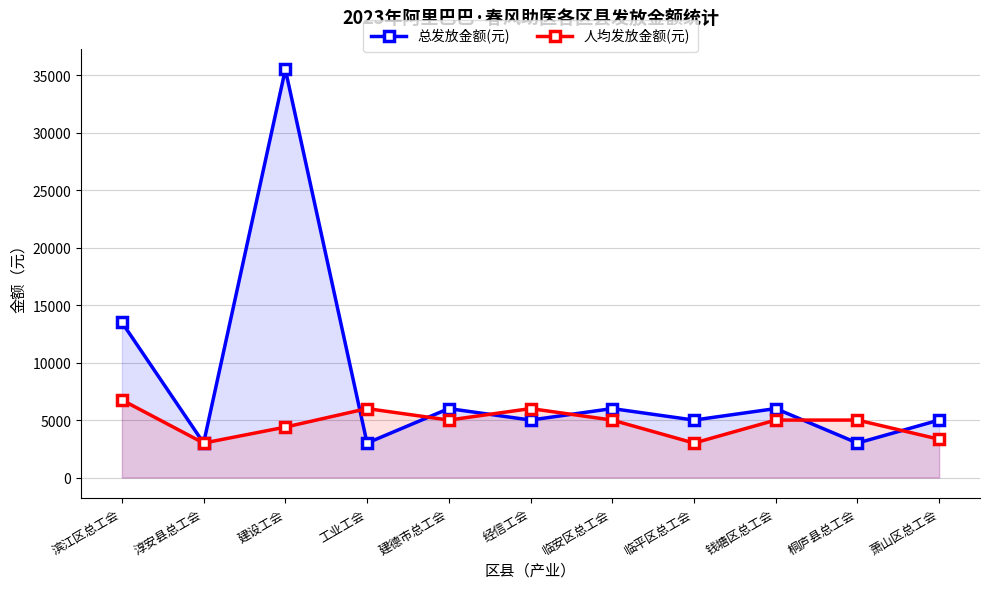

The value of 人均发放金额(元) at 建德市总工会 is 5000. True or false?

True